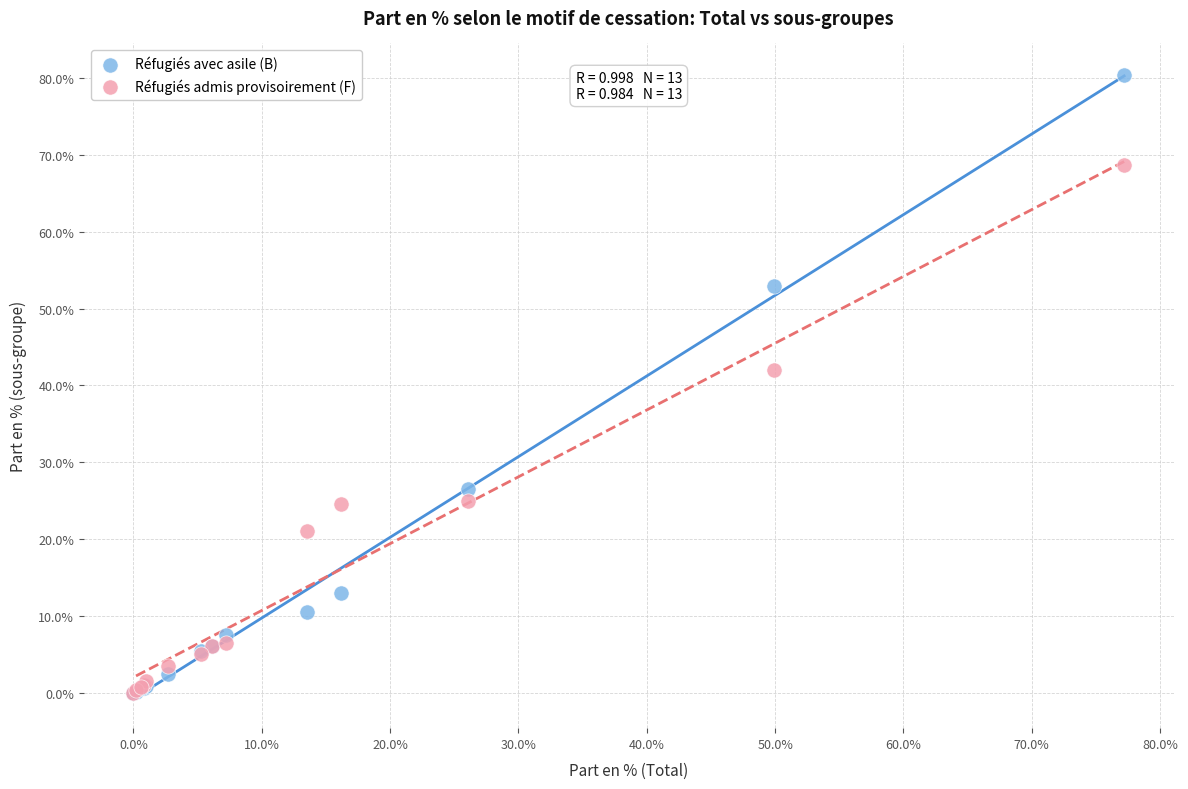

What are all the series names shown in the legend?

Réfugiés avec asile (B), Réfugiés admis provisoirement (F)